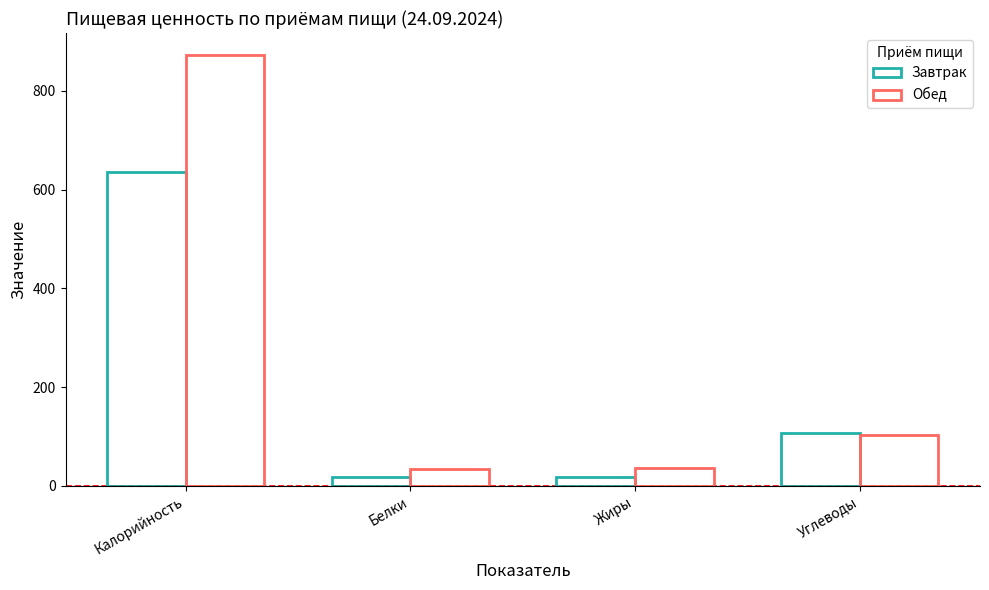

Which series has the largest total across all categories?

Обед